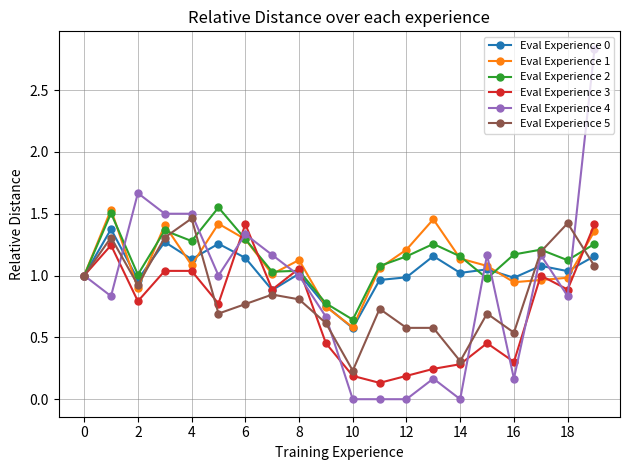

True or false: Eval Experience 3 has more than 2 points higher than both neighbors.

True